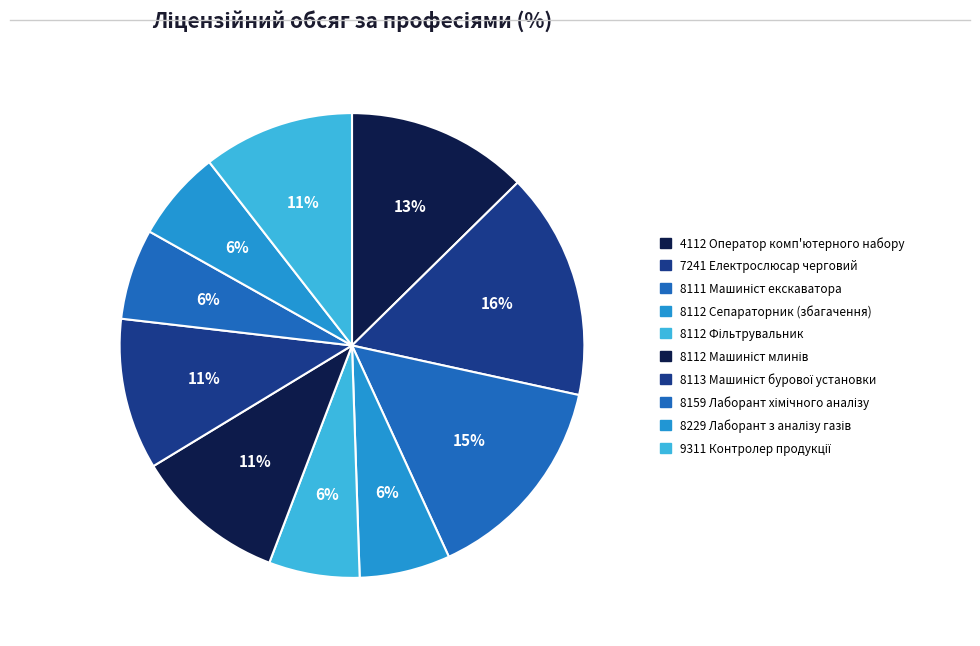

Does 8113 Машиніст бурової установки represent more than half of the total?

No